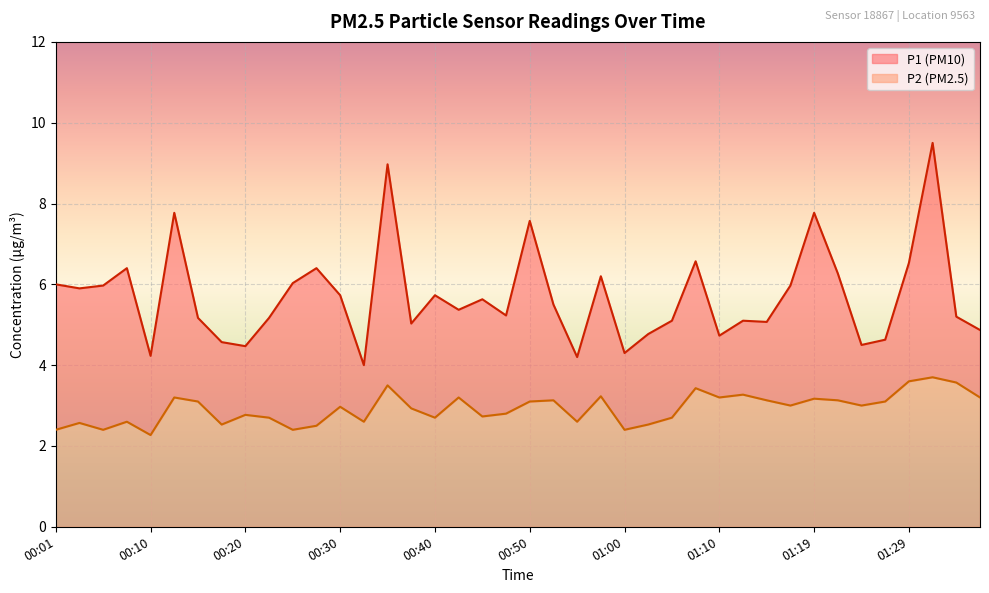

At which category does P2 reach its first local peak?

00:03